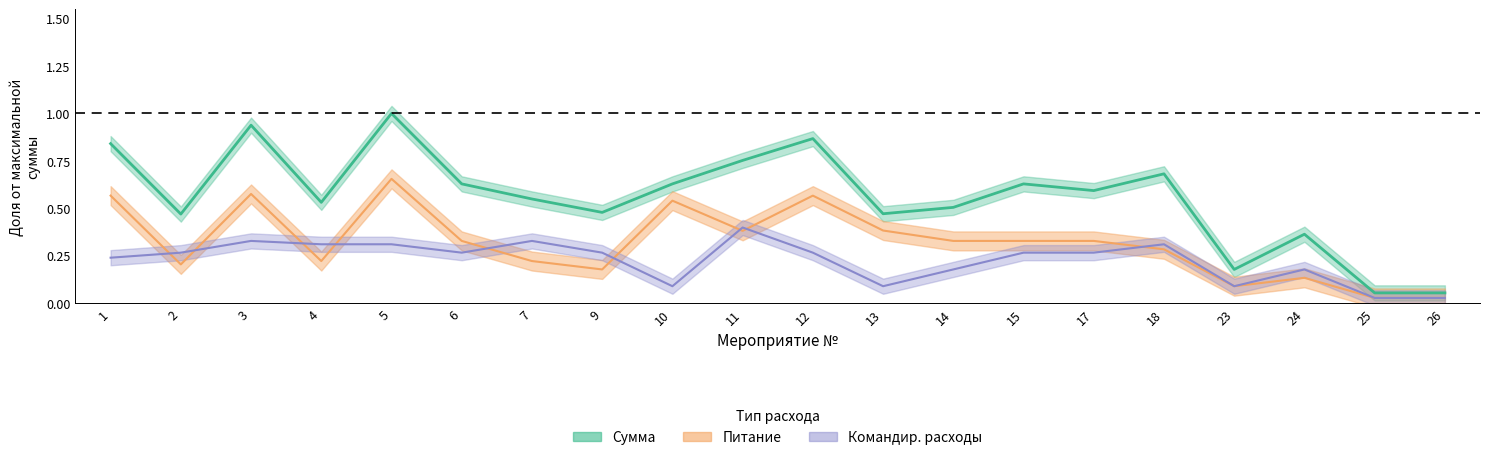

The value of Сумма at 23 is 0.2. True or false?

True